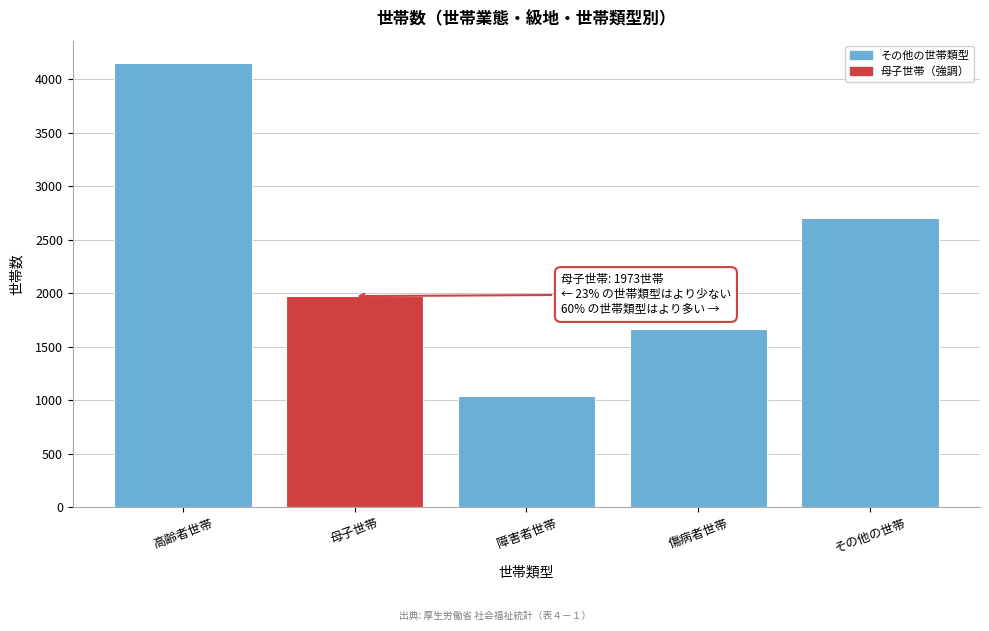

Reading left to right, list all the values displayed in this chart.

4152	1973	1038	1663	2707